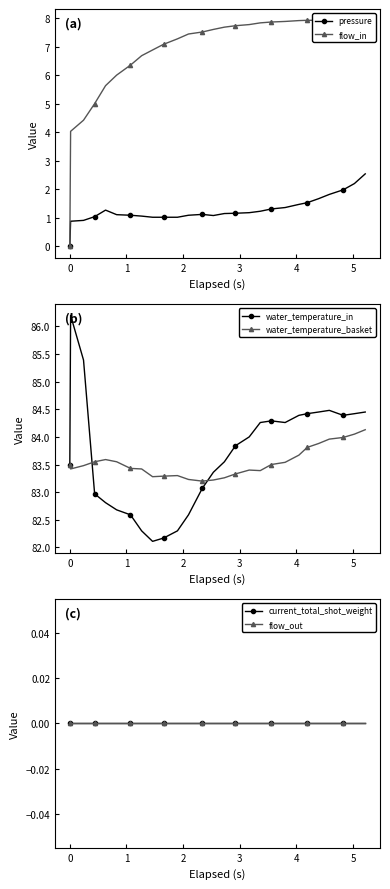

What is the maximum value for pressure?

2.5